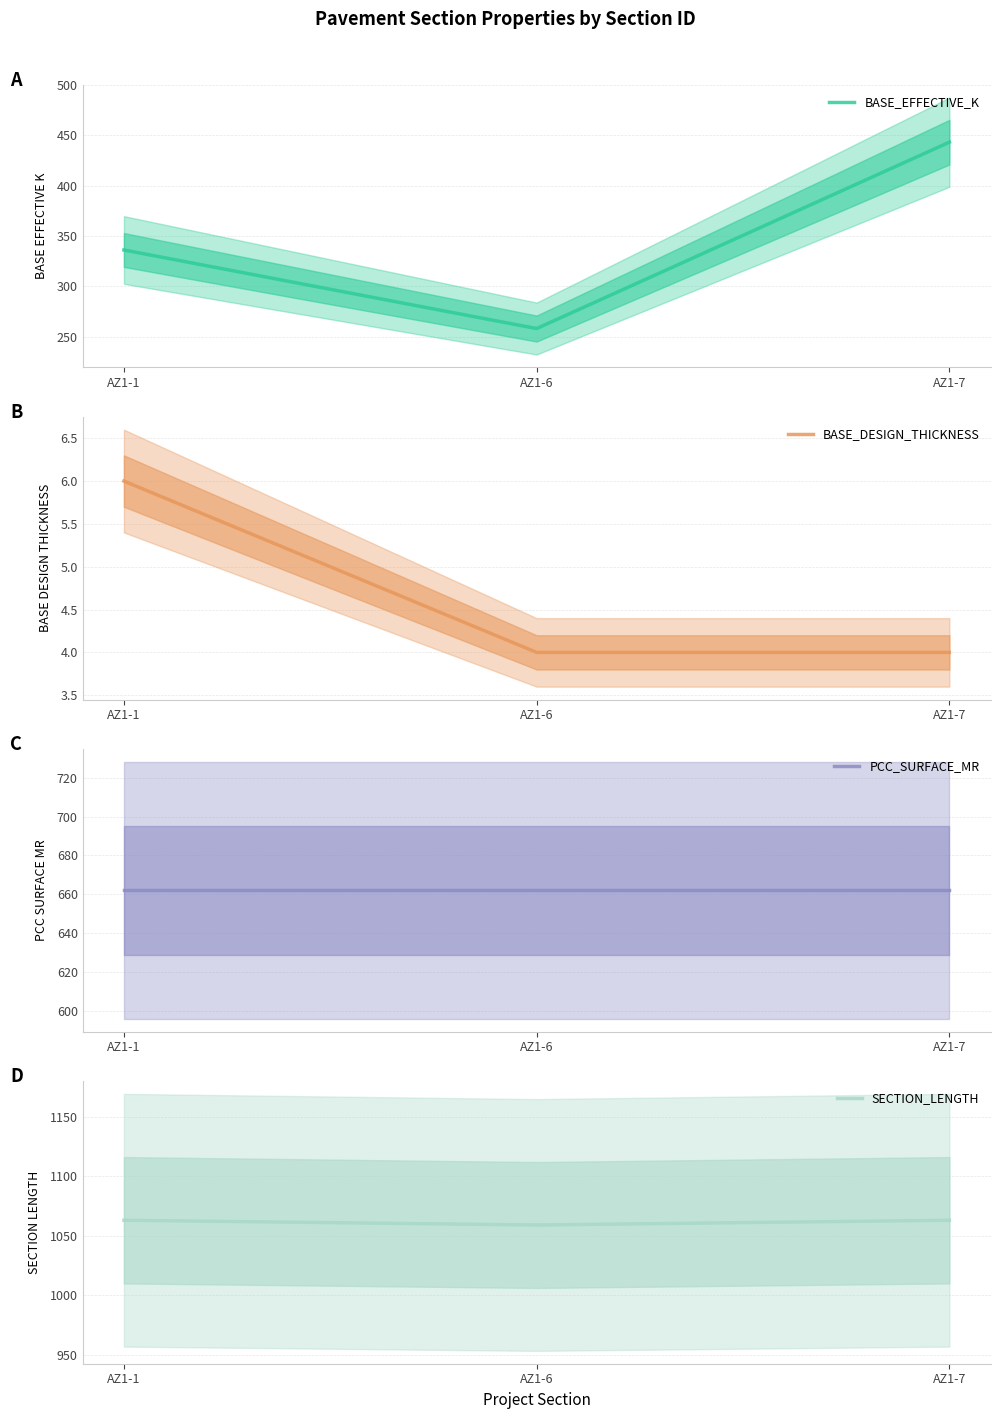

The SECTION_LENGTH series shows 711 at AZ1-7. True or false?

False